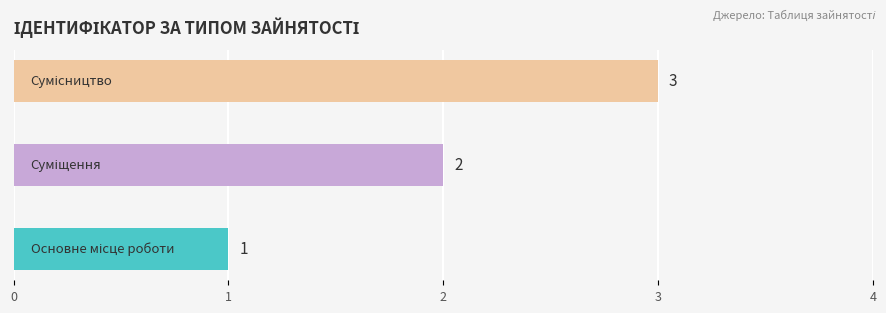

Count the values in the range 1 to 3.

3